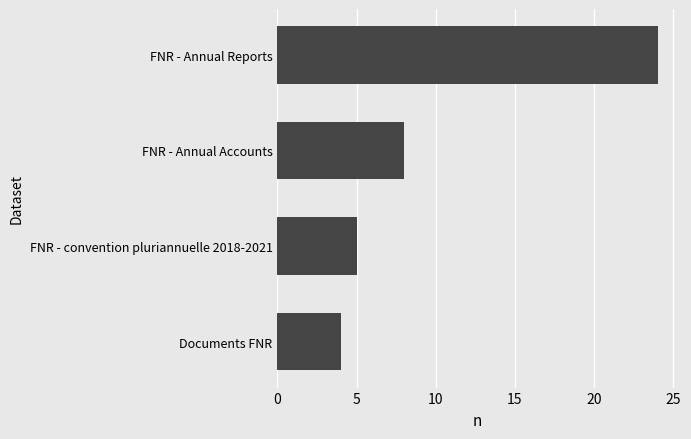

True or false: the data shows 24 at FNR - Annual Reports.

True